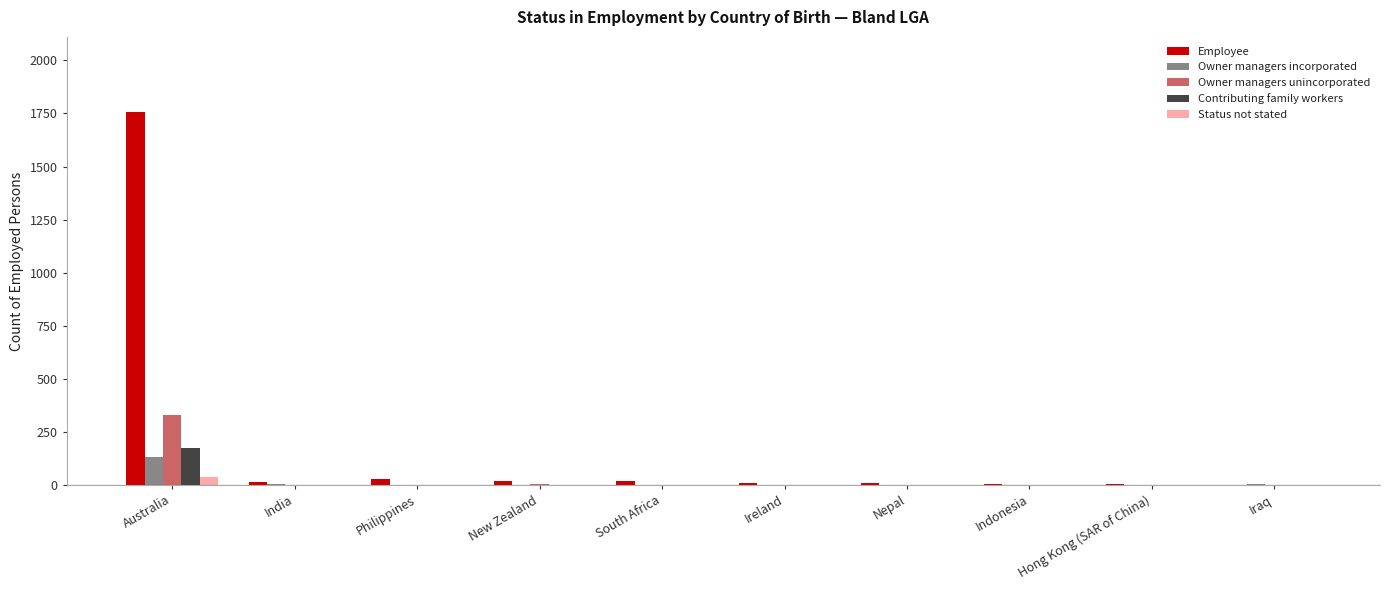

What is the sum of all Owner managers incorporated values?

138